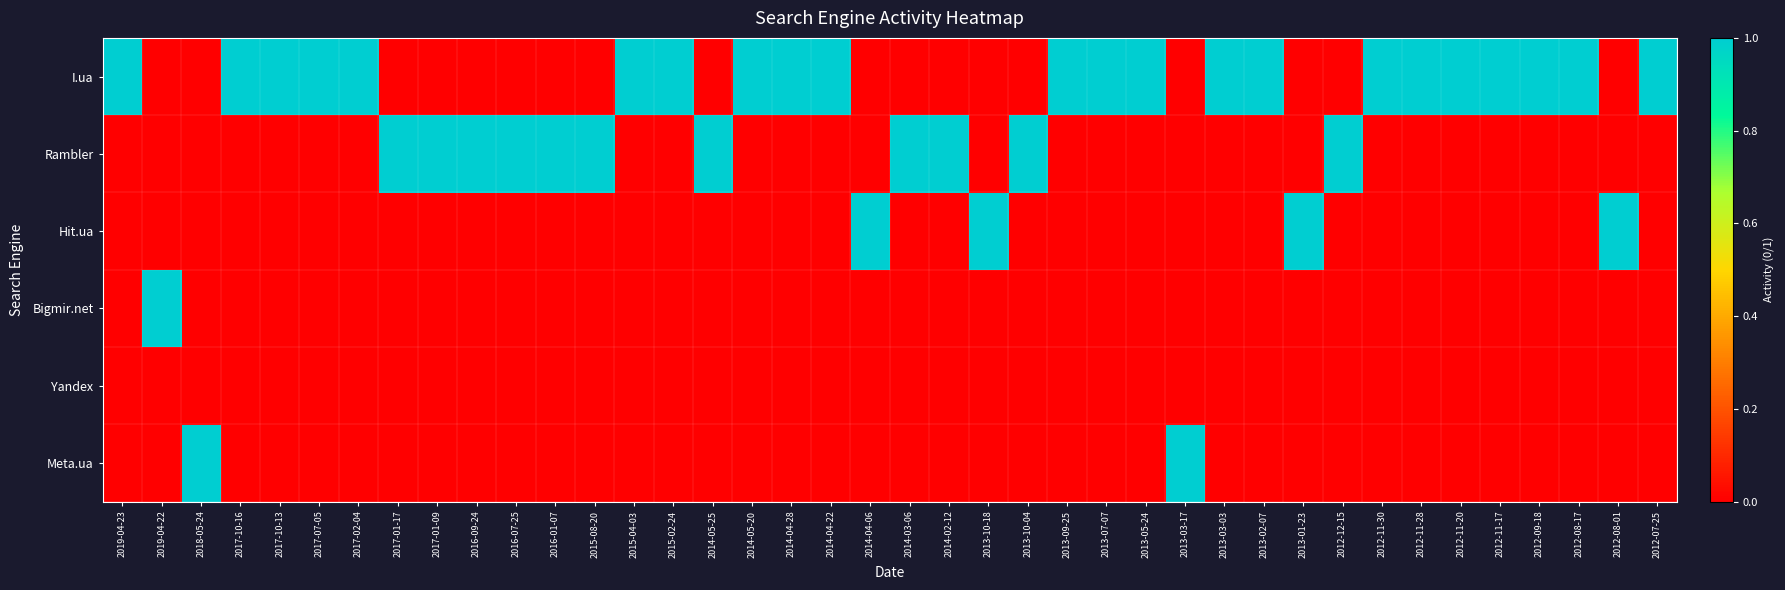

Which has a higher value, 2013-03-17 or 2017-10-13?

2017-10-13